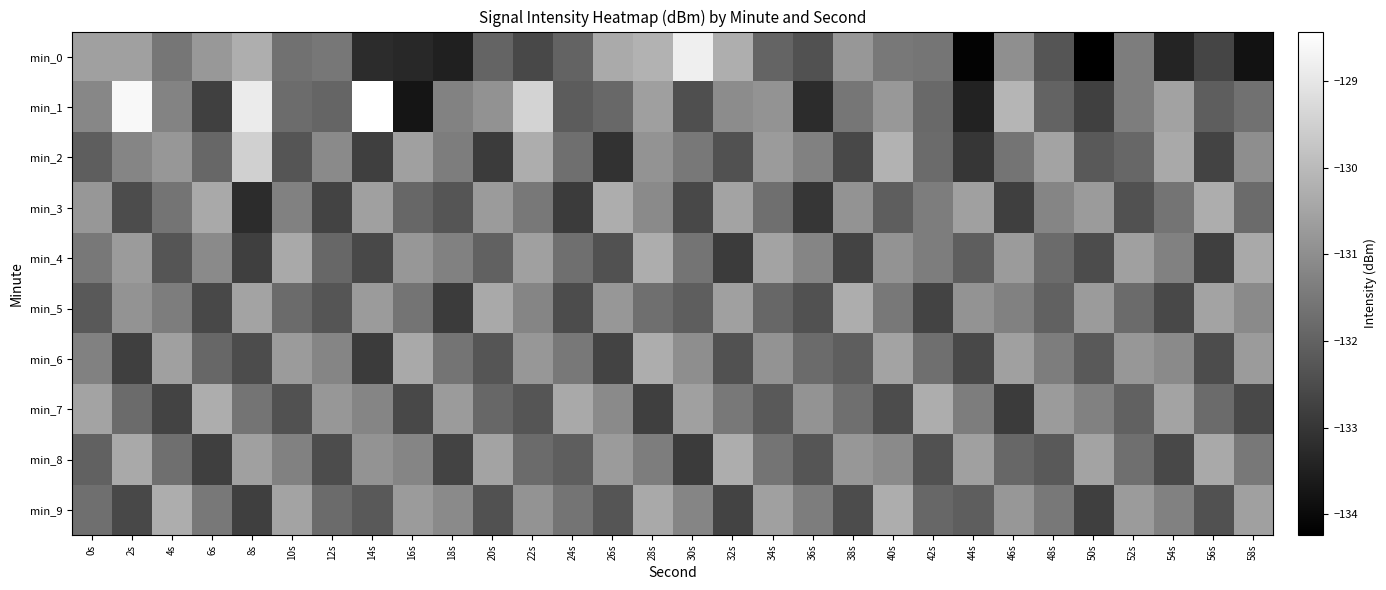

Rank the series by their maximum value, from lowest to highest.

min_3, min_4, min_5, min_6, min_7, min_8, min_9, min_2, min_0, min_1